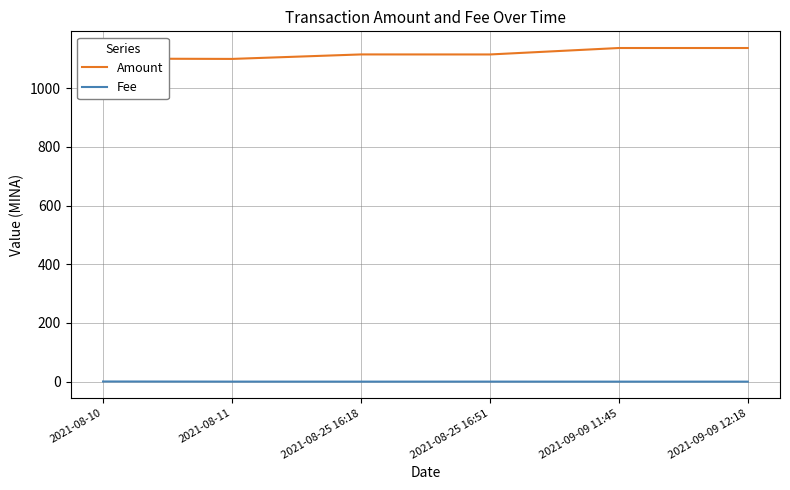

What is the difference between the Fee values at 2021-08-25 16:18 and 2021-08-25 16:51?

0.1